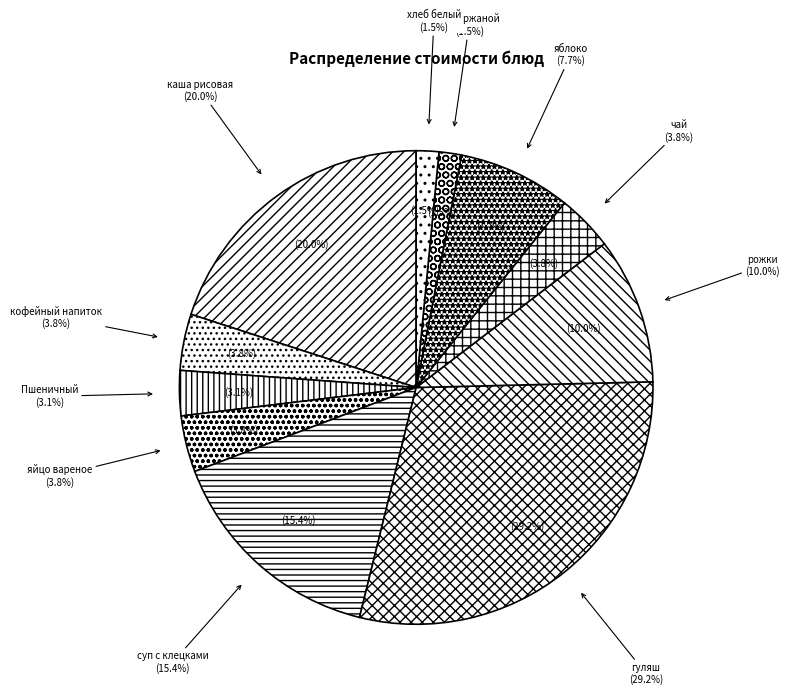

Combined, what portion of the pie is Пшеничный and кофейный напиток?

6.9%